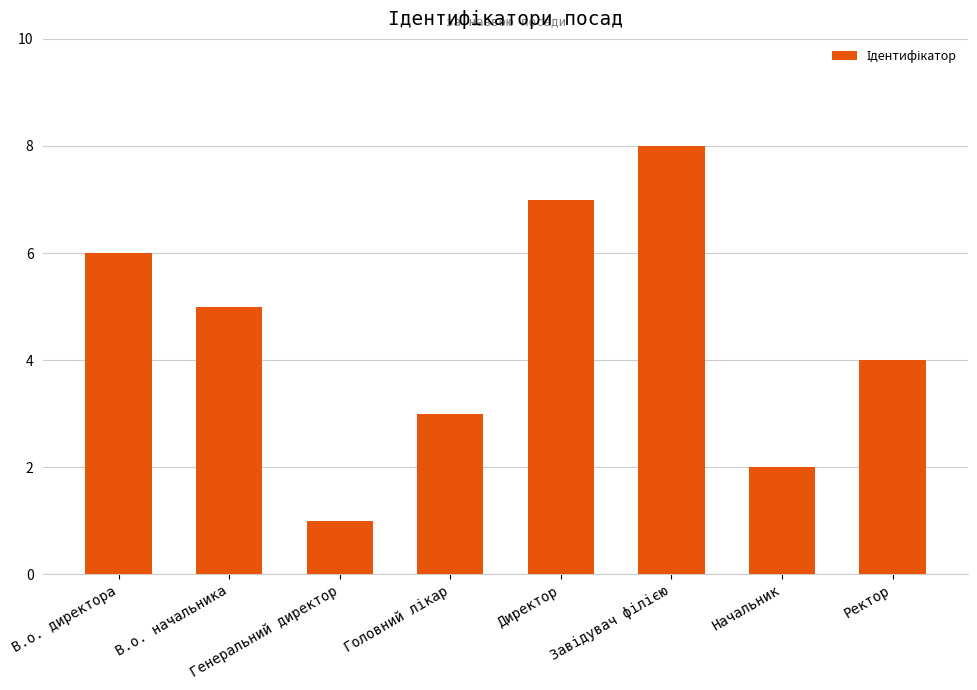

At which label is the value closest to 4?

Ректор